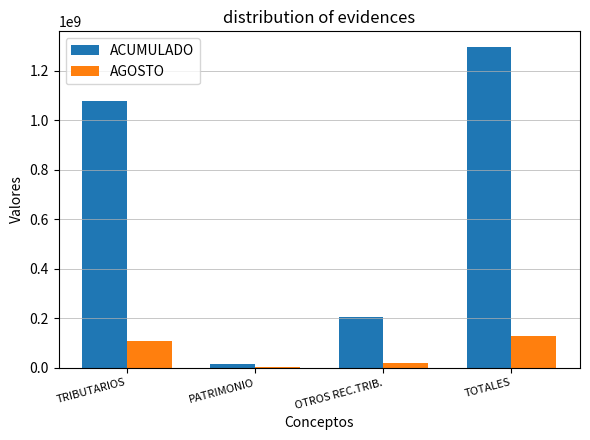

Between PATRIMONIO and OTROS REC.TRIB., which series saw the biggest shift?

ACUMULADO